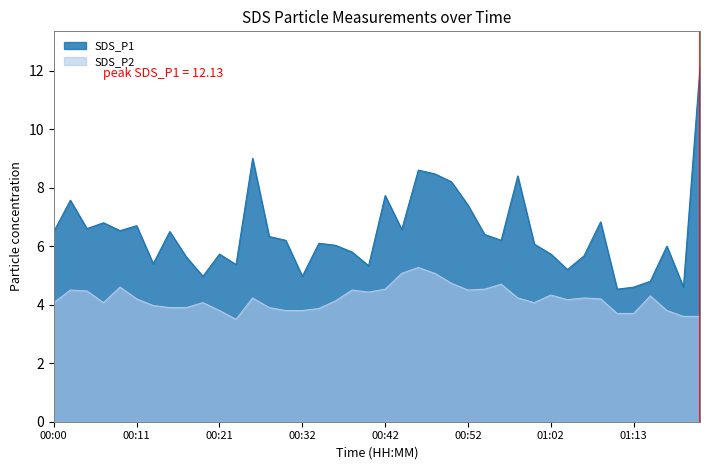

Is the value of SDS_P1 at 00:34 greater than the value of SDS_P2 at 00:21?

Yes